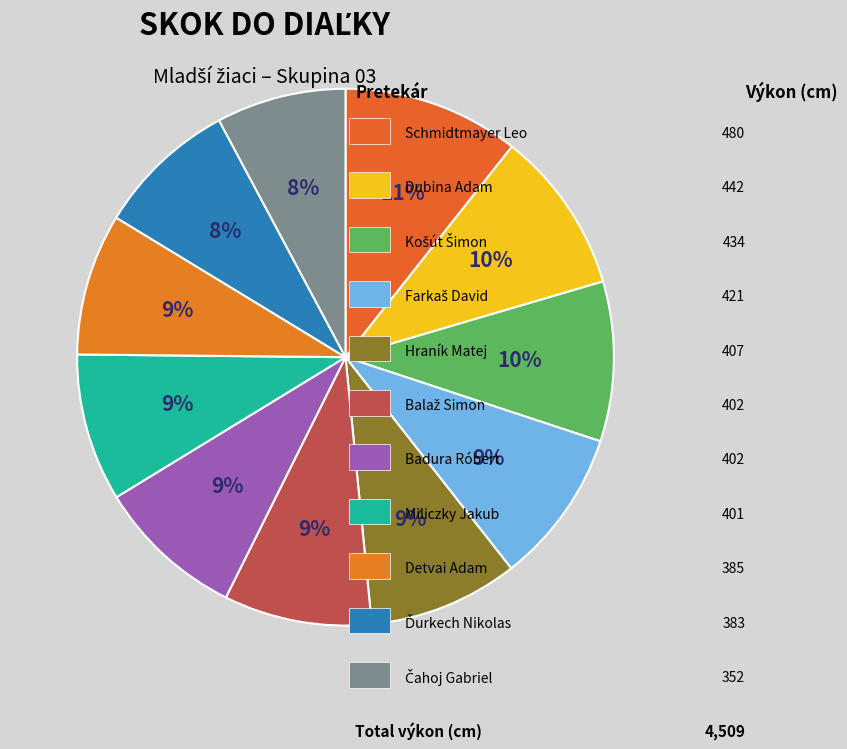

How many segments does this pie chart have?

11